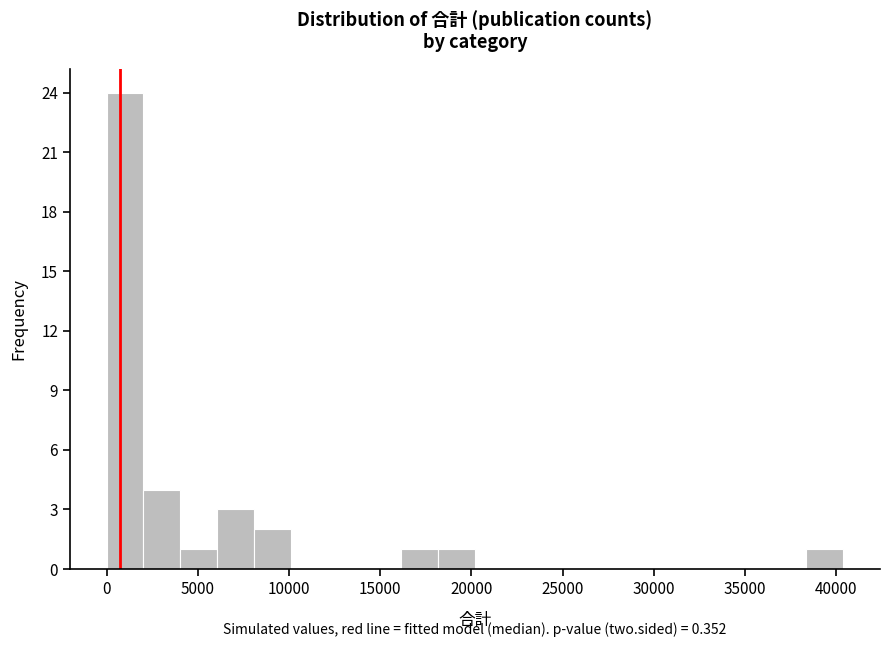

Which range on the x-axis has the tallest bar?

0 to 2000